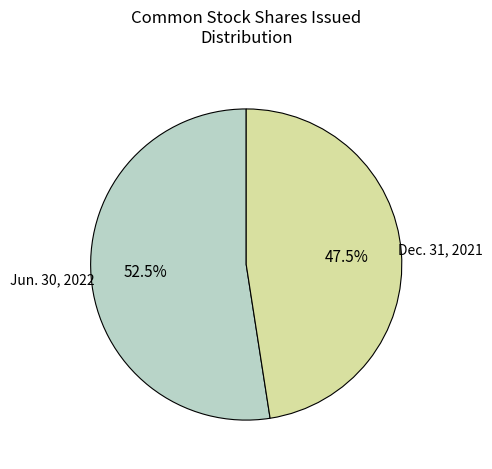

Is there a majority slice in this chart?

Yes